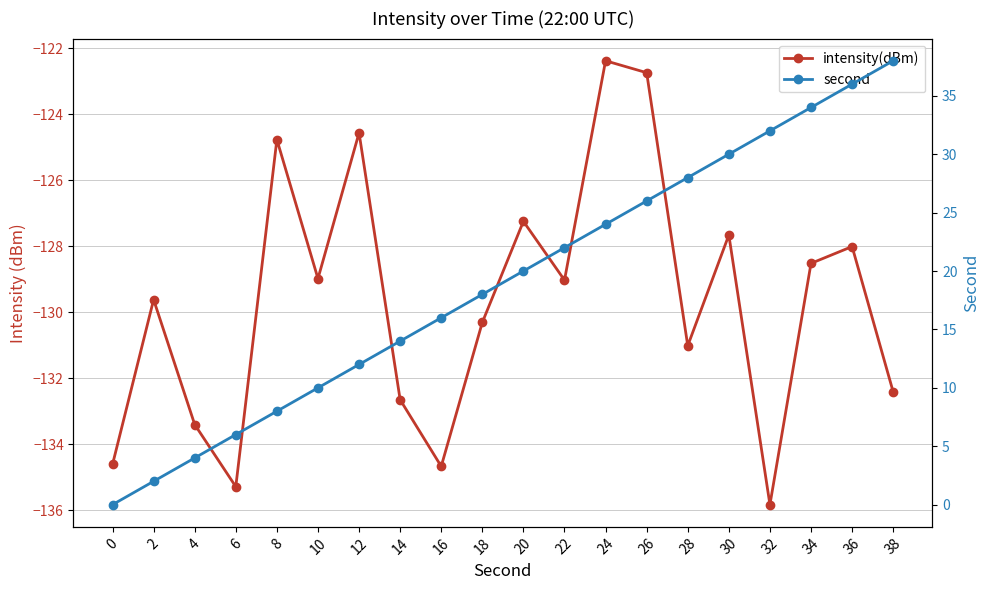

Reading left to right, extract all data points from this chart.

intensity(dBm): 0=-134.6	2=-129.6	4=-133.4	6=-135.3	8=-124.8	10=-129.0	12=-124.6	14=-132.6	16=-134.7	18=-130.3	20=-127.2	22=-129.0	24=-122.4	26=-122.7	28=-131.0	30=-127.7	32=-135.8	34=-128.5	36=-128.0	38=-132.4
second: 0=0.0	2=2.0	4=4.0	6=6.0	8=8.0	10=10.0	12=12.0	14=14.0	16=16.0	18=18.0	20=20.0	22=22.0	24=24.0	26=26.0	28=28.0	30=30.0	32=32.0	34=34.0	36=36.0	38=38.0